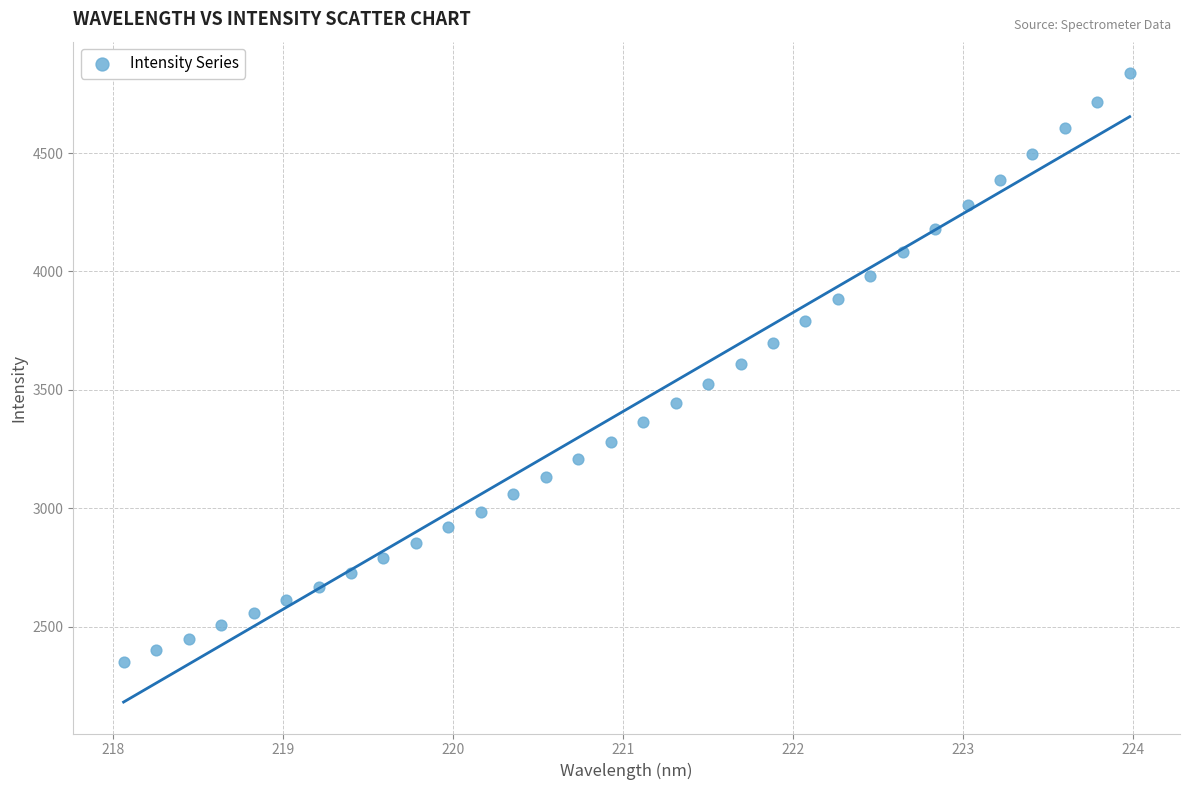

What is the range of X values (max minus min)?

5.9